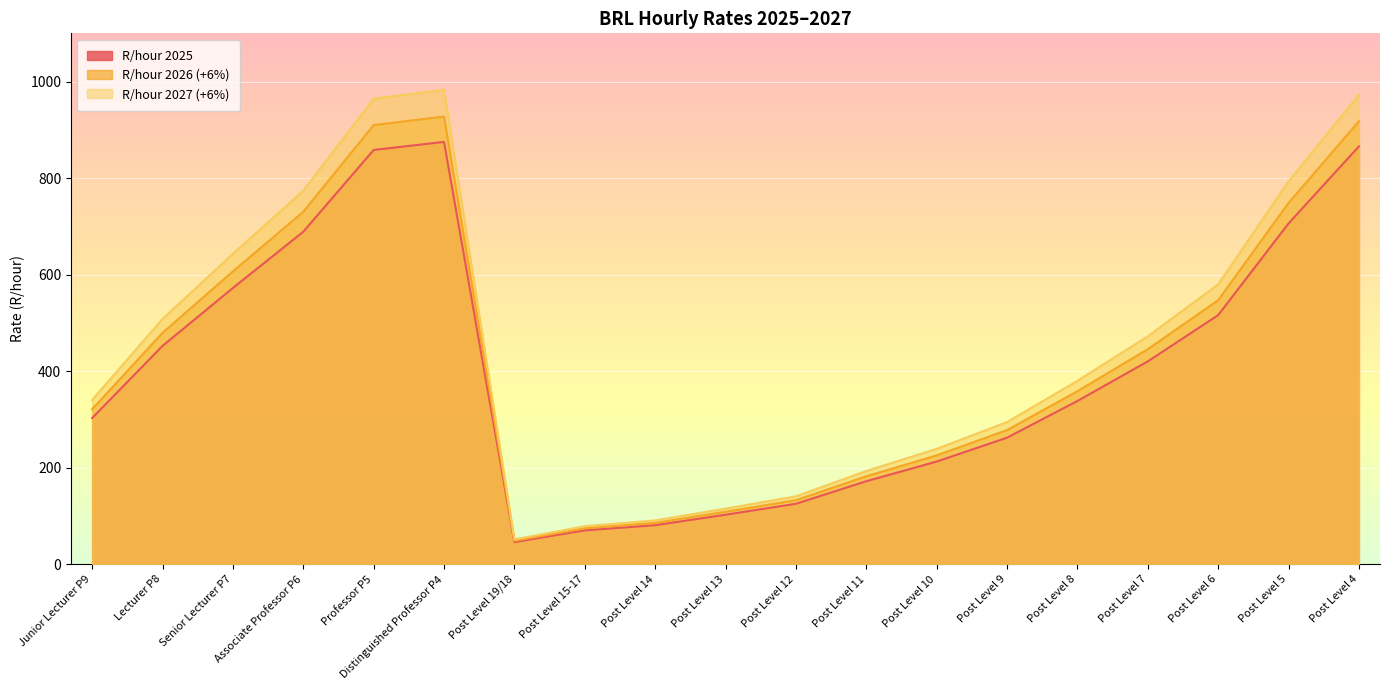

Is the value of R/hour 2025 at Post Level 19/18 greater than the value of R/hour 2027 (+6%) at Post Level 12?

No